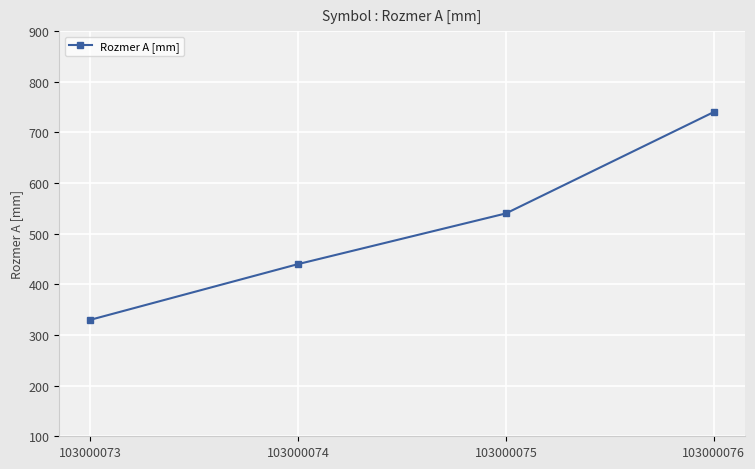

How many distinct data groups are displayed?

1